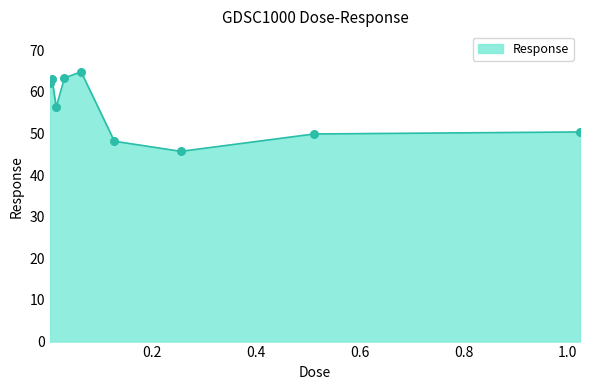

What is the difference between the maximum and minimum values?

19.1